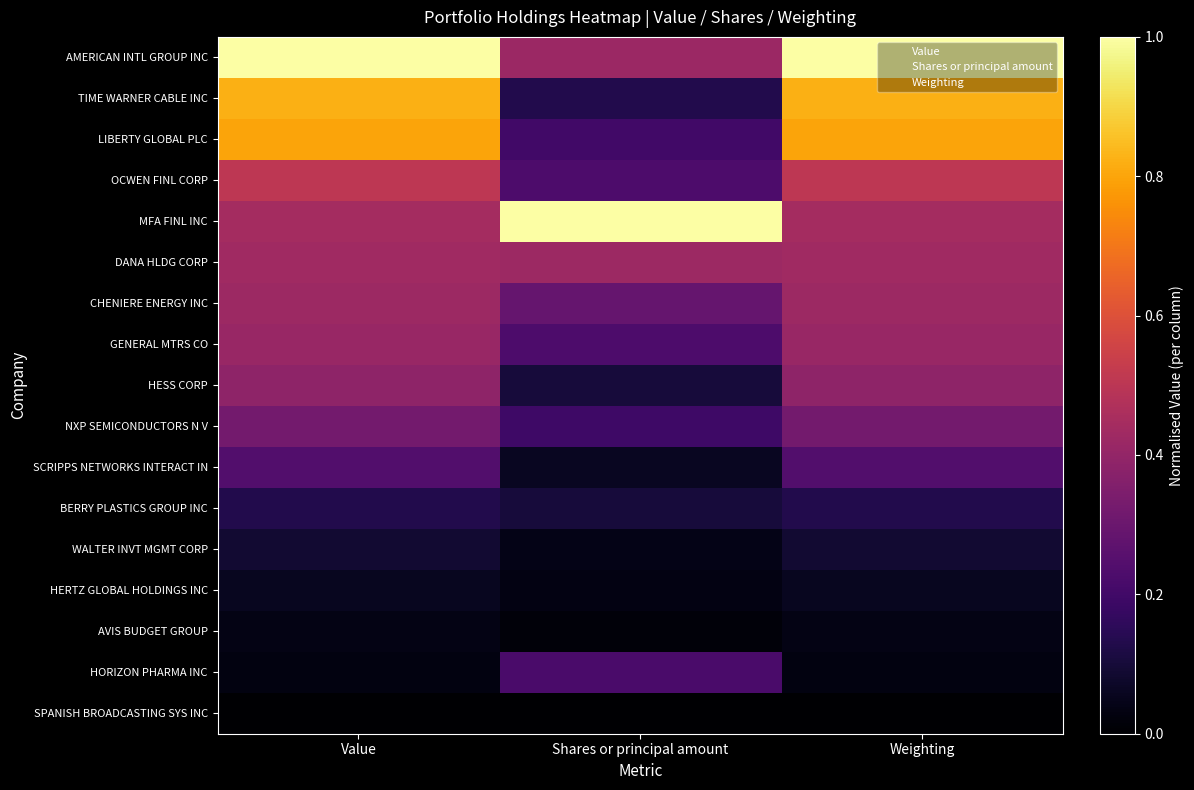

What is the total value across all series at Weighting?

6.1